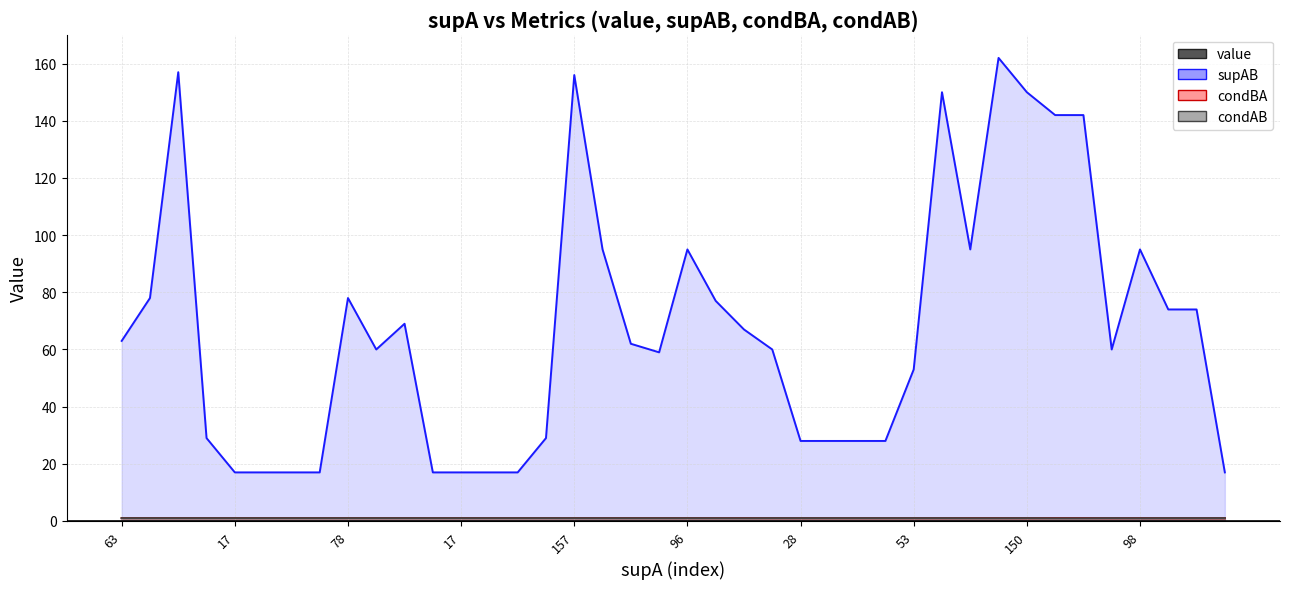

What is the label of the 35th point from the right?

96